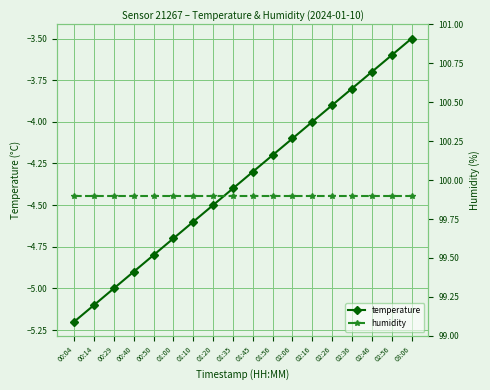

Reading right to left, transcribe all the data shown in this chart.

temperature: -3.5	-3.6	-3.7	-3.8	-3.9	-4.0	-4.1	-4.2	-4.3	-4.4	-4.5	-4.6	-4.7	-4.8	-4.9	-5.0	-5.1	-5.2
humidity: 99.9	99.9	99.9	99.9	99.9	99.9	99.9	99.9	99.9	99.9	99.9	99.9	99.9	99.9	99.9	99.9	99.9	99.9